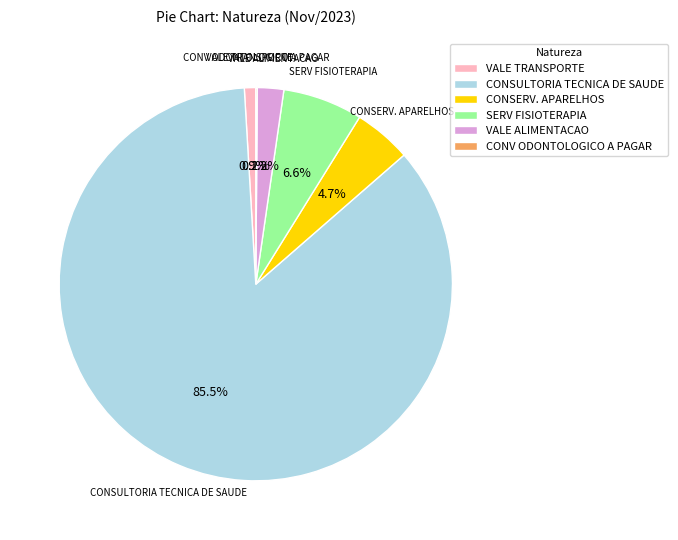

Between SERV FISIOTERAPIA and VALE ALIMENTACAO, which is larger?

SERV FISIOTERAPIA